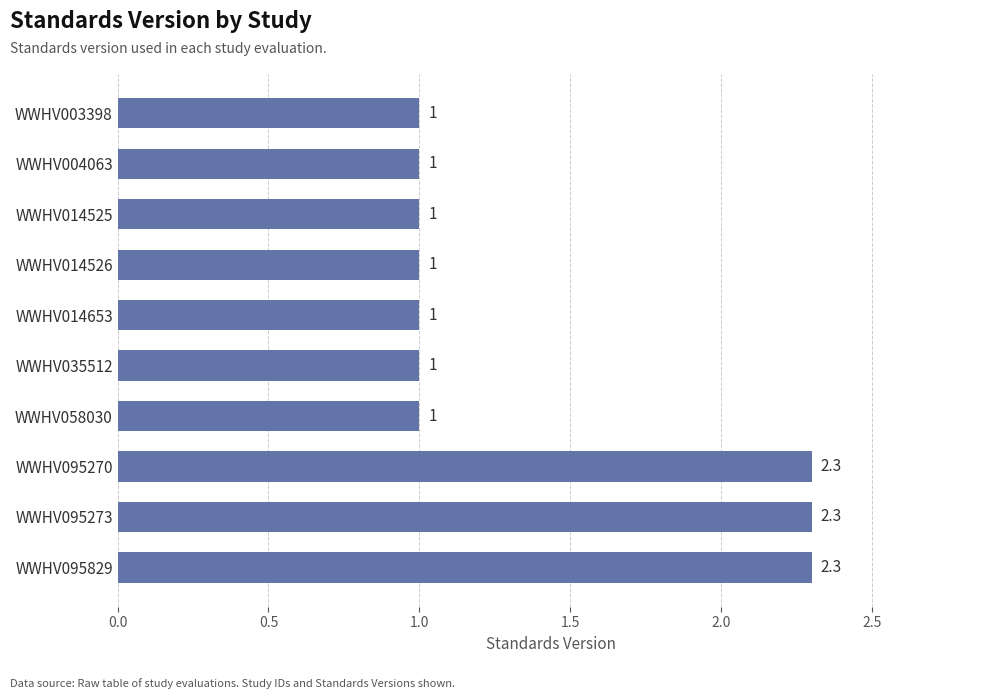

How many series are shown in this chart?

1